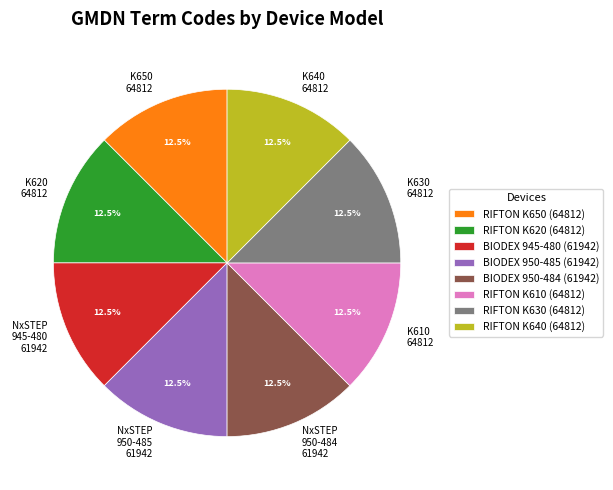

Is there any slice that represents more than half of the pie?

No